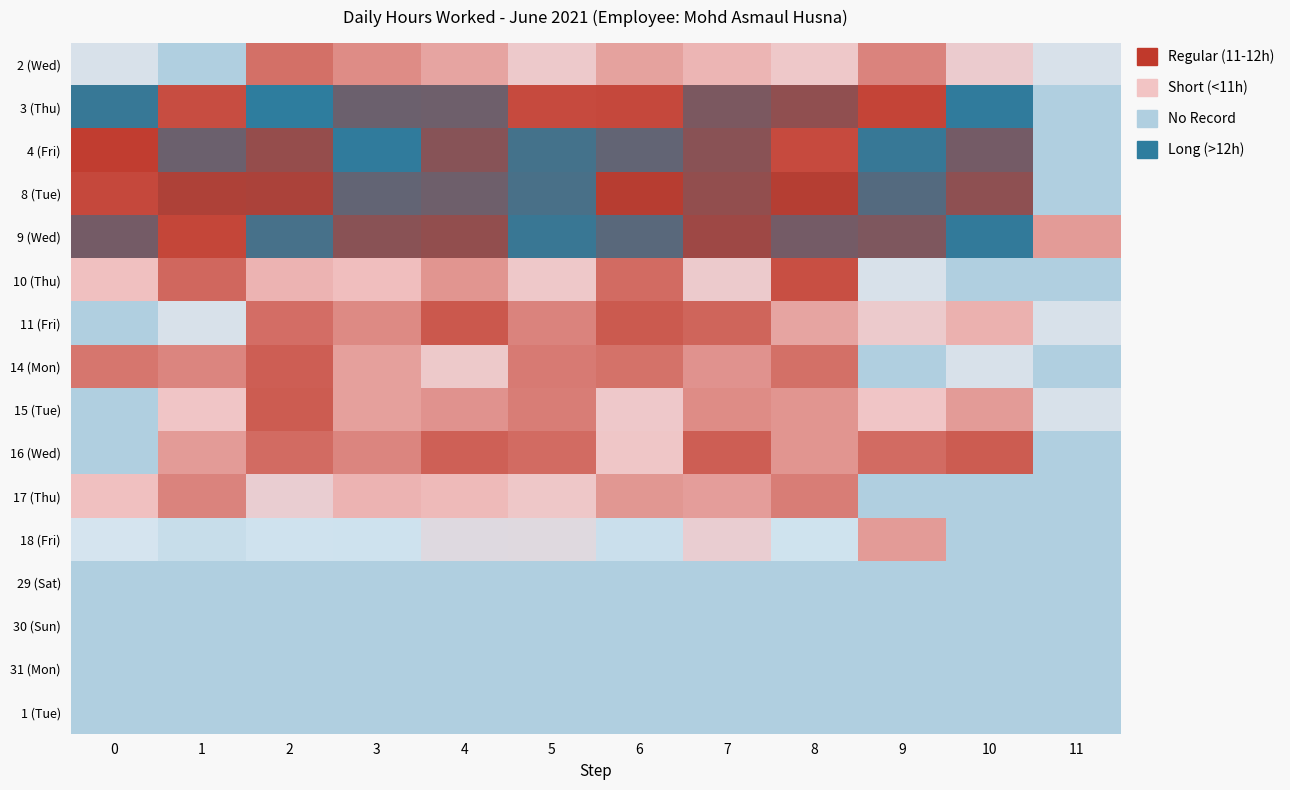

Rank the series at 10 from highest to lowest value.

3 (Thu), 9 (Wed), 4 (Fri), 8 (Tue), 16 (Wed), 15 (Tue), 11 (Fri), 2 (Wed), 14 (Mon), 10 (Thu), 17 (Thu), 18 (Fri), 29 (Sat), 30 (Sun), 31 (Mon), 1 (Tue)